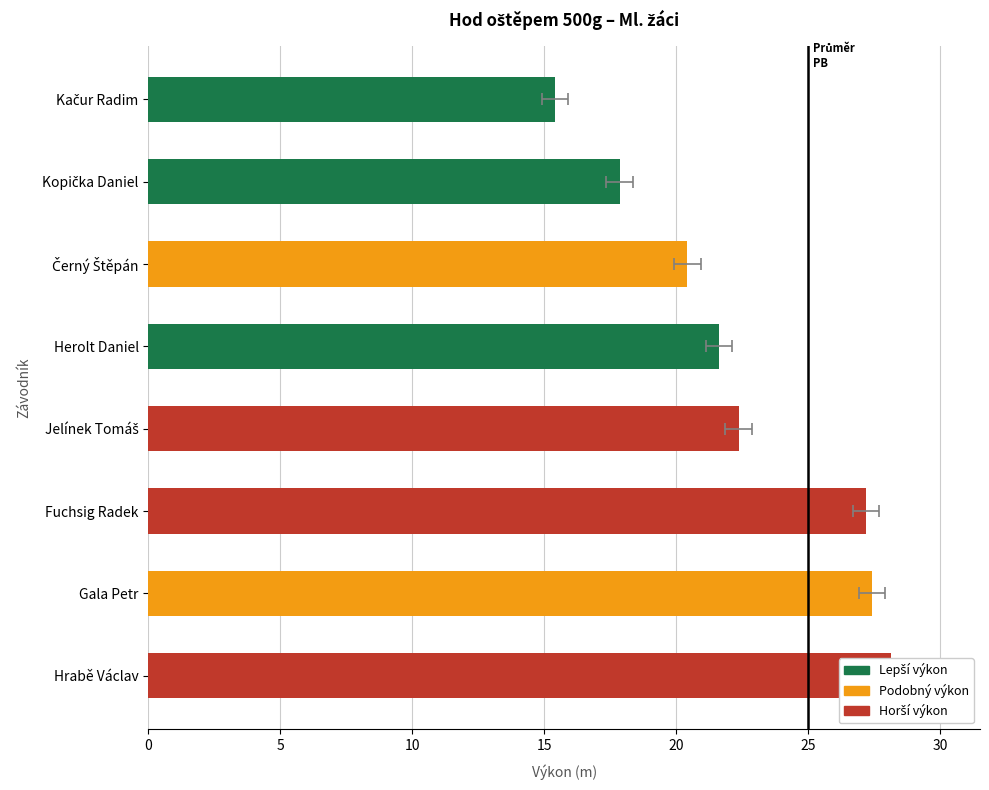

How many data points are above 22?

4